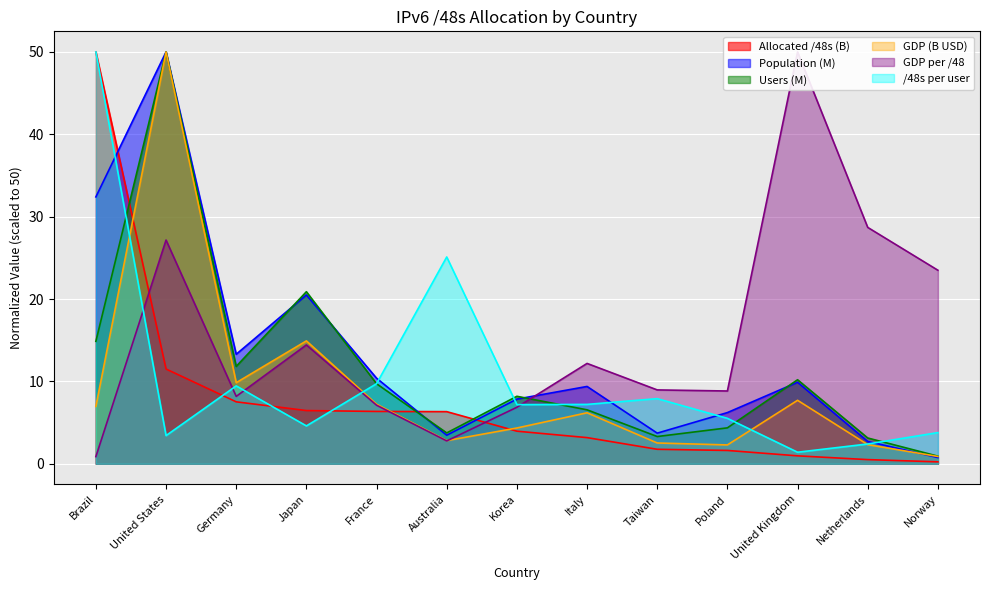

List the labels in order of GDP (B USD) value, smallest first.

Norway, Poland, Netherlands, Taiwan, Australia, Korea, Italy, Brazil, France, United Kingdom, Germany, Japan, United States